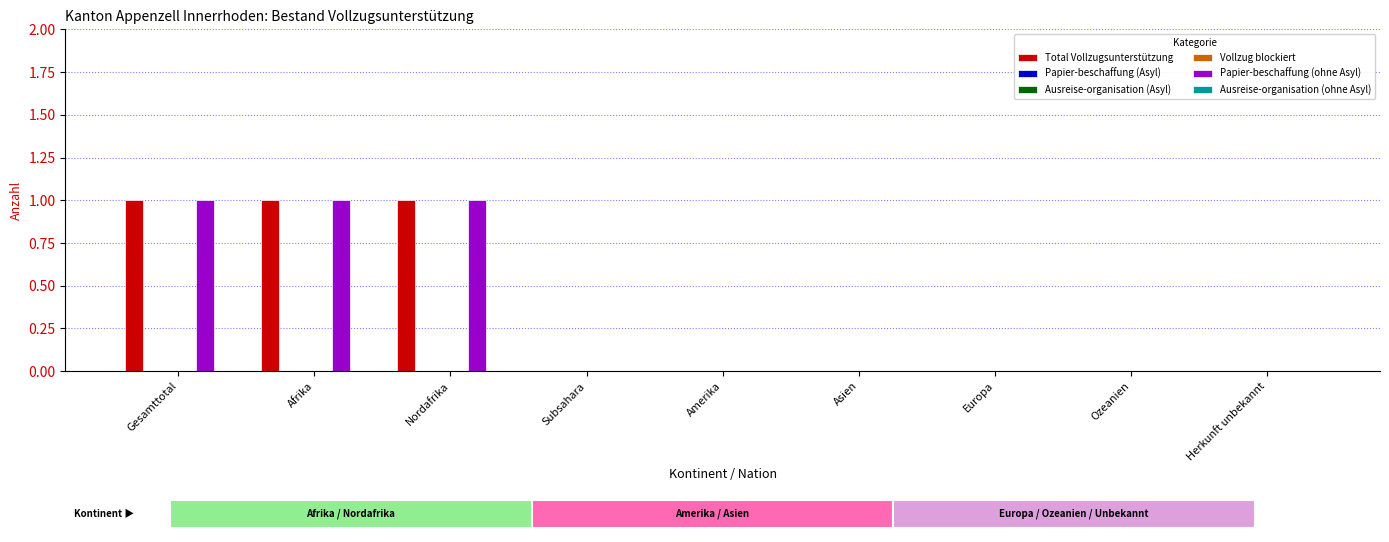

Which series has the largest range (max minus min)?

Total Vollzugsunterstützung